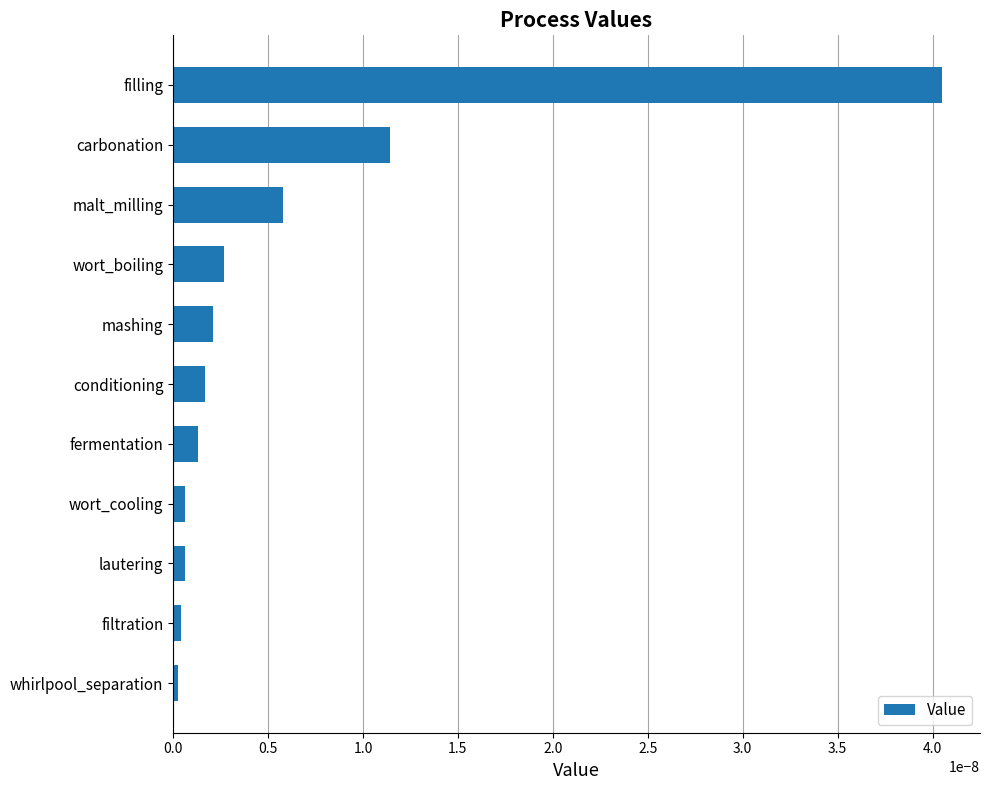

How many series are shown in this chart?

1